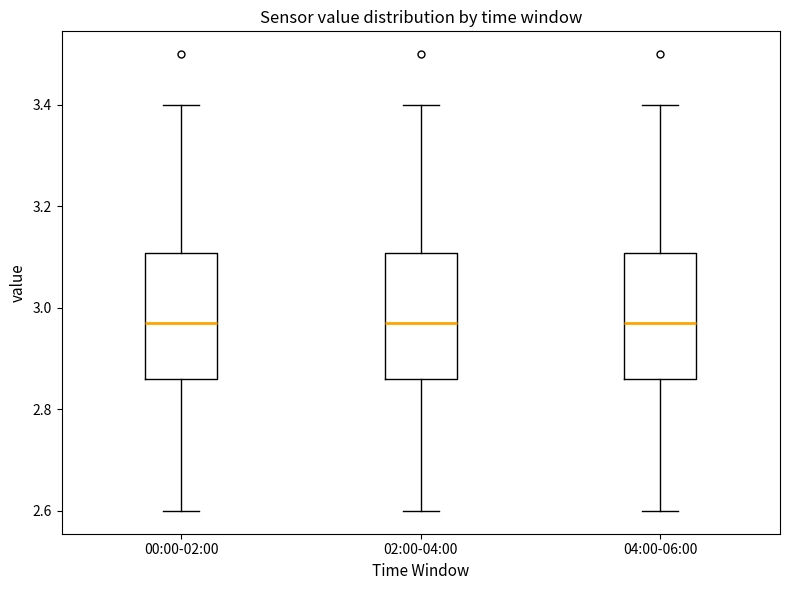

Where is the upper edge of the box for 00:00-02:00 on the y-axis? The values are not printed on the chart, so give them approximately, as read against the axis.

3.10